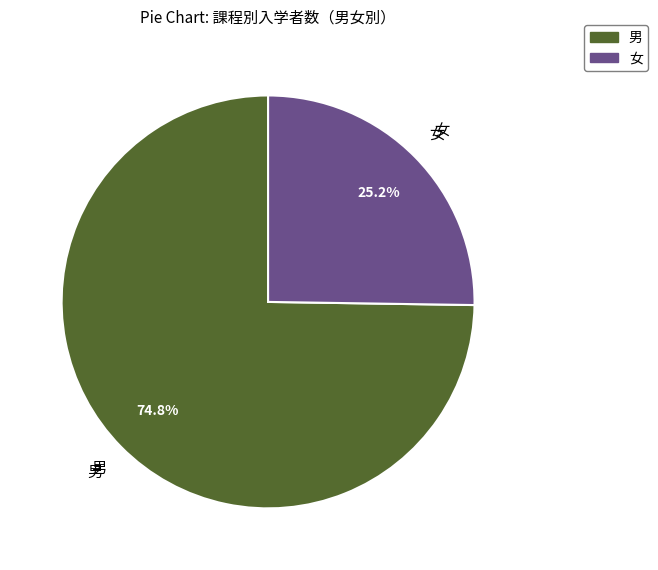

Does any single category account for the majority?

Yes